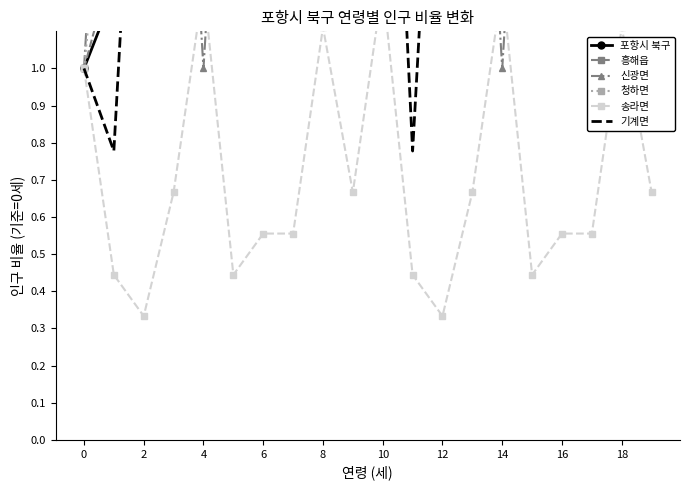

Between 2 and 8, which series saw the biggest shift?

청하면